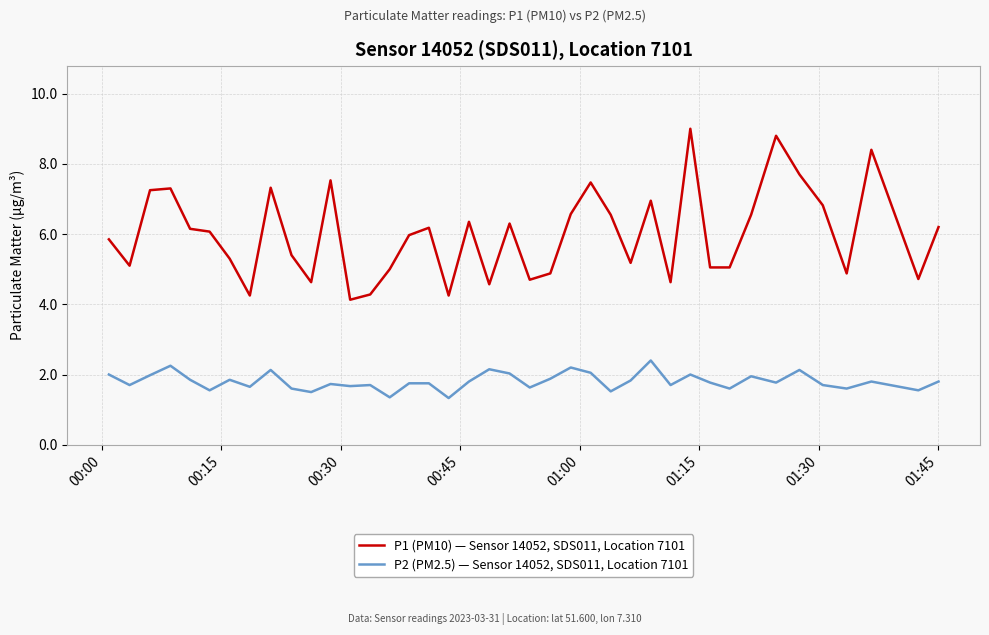

Which series has the largest total across all categories?

P1 (PM10) — Sensor 14052, SDS011, Location 7101